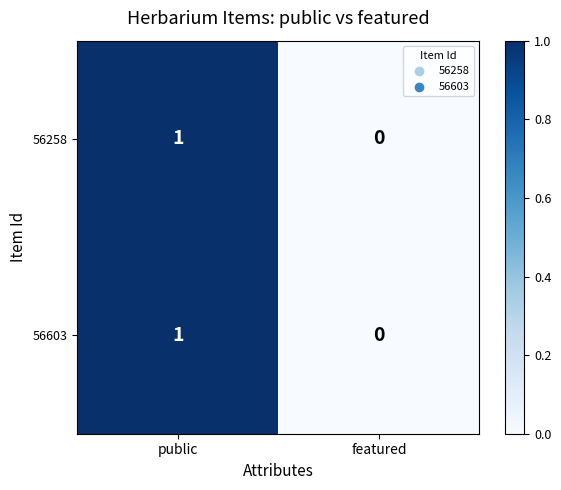

List the labels in order of 56258 value, smallest first.

featured, public